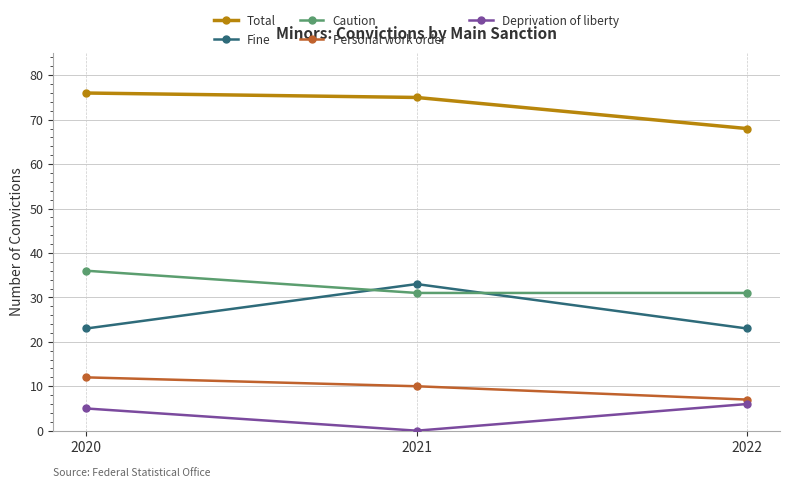

What is the difference between the highest and lowest values at 2021?

75